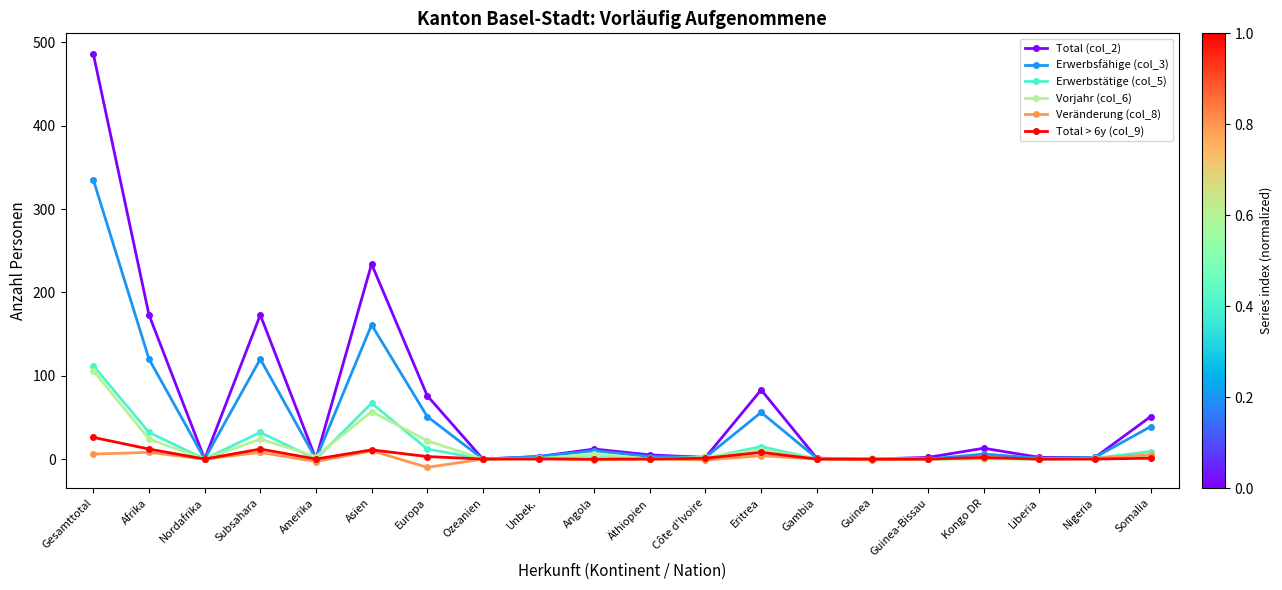

How many categories are shown in the chart?

20